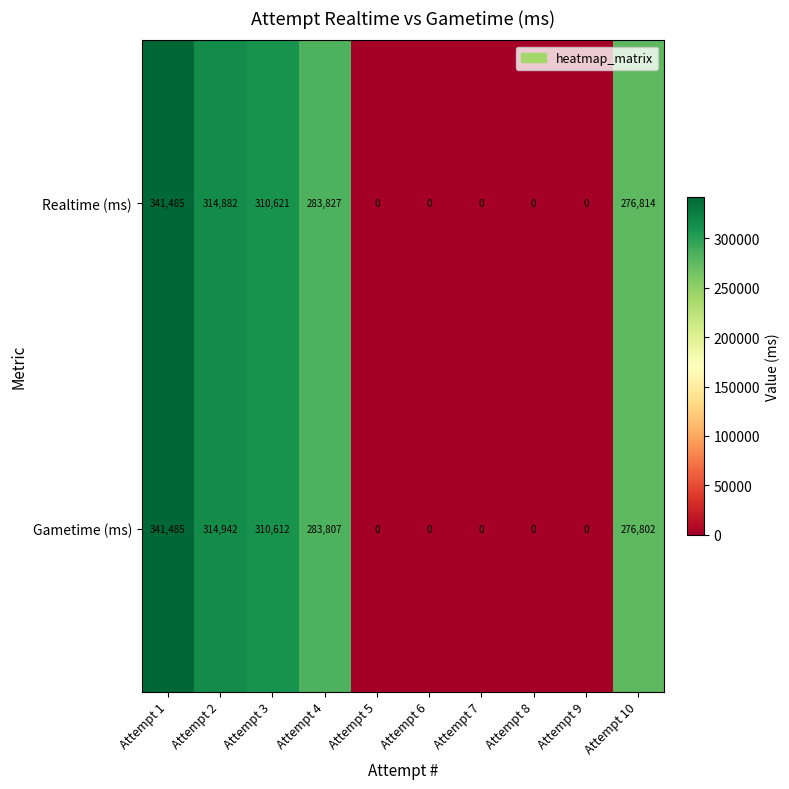

How many values in Gametime (ms) are above zero?

5